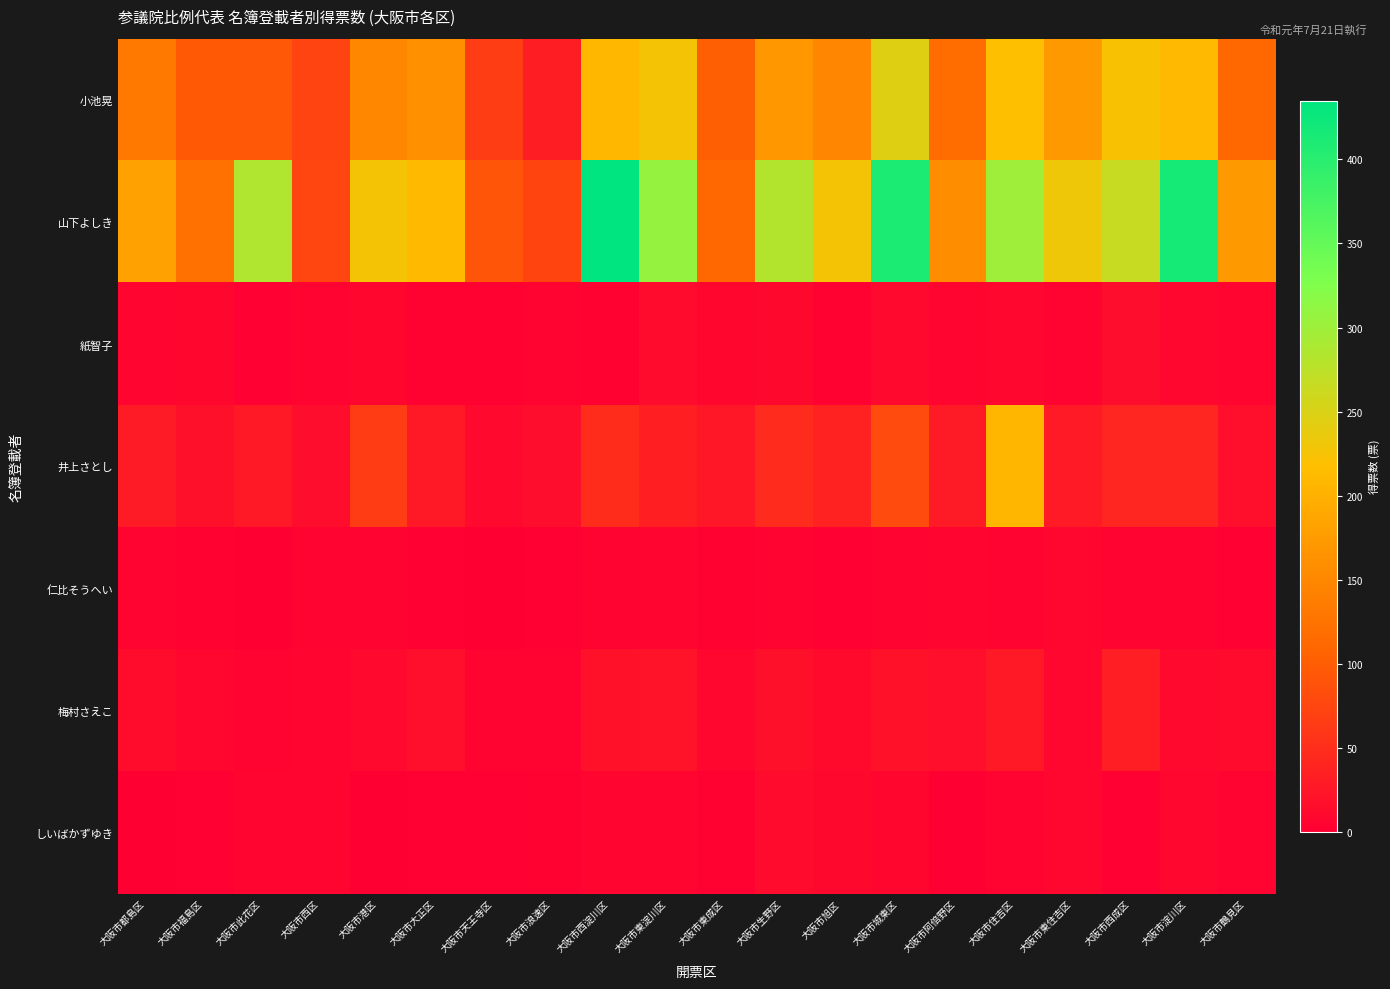

List the series in order of their peak value, highest first.

山下よしき, 小池晃, 井上さとし, 梅村さえこ, 紙智子, しいばかずゆき, 仁比そうへい